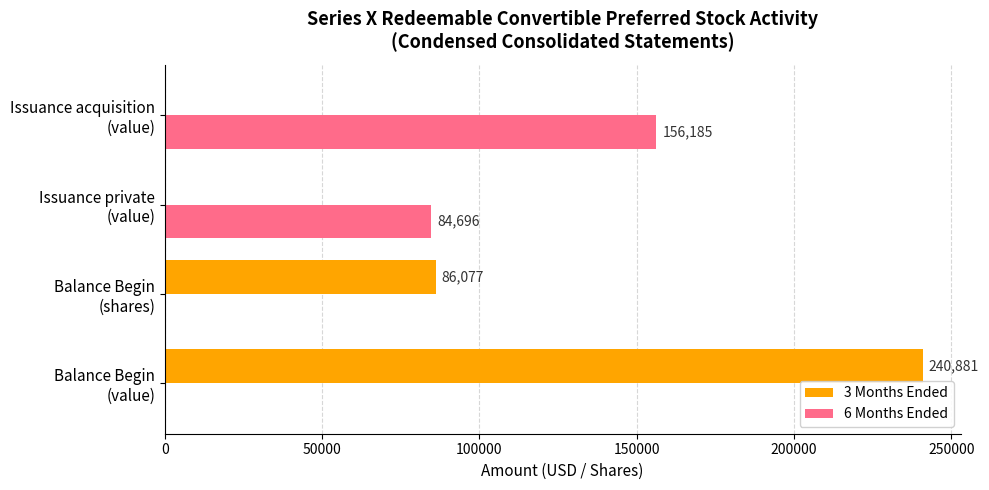

How many 3 Months Ended values are between 0 and 240881?

4